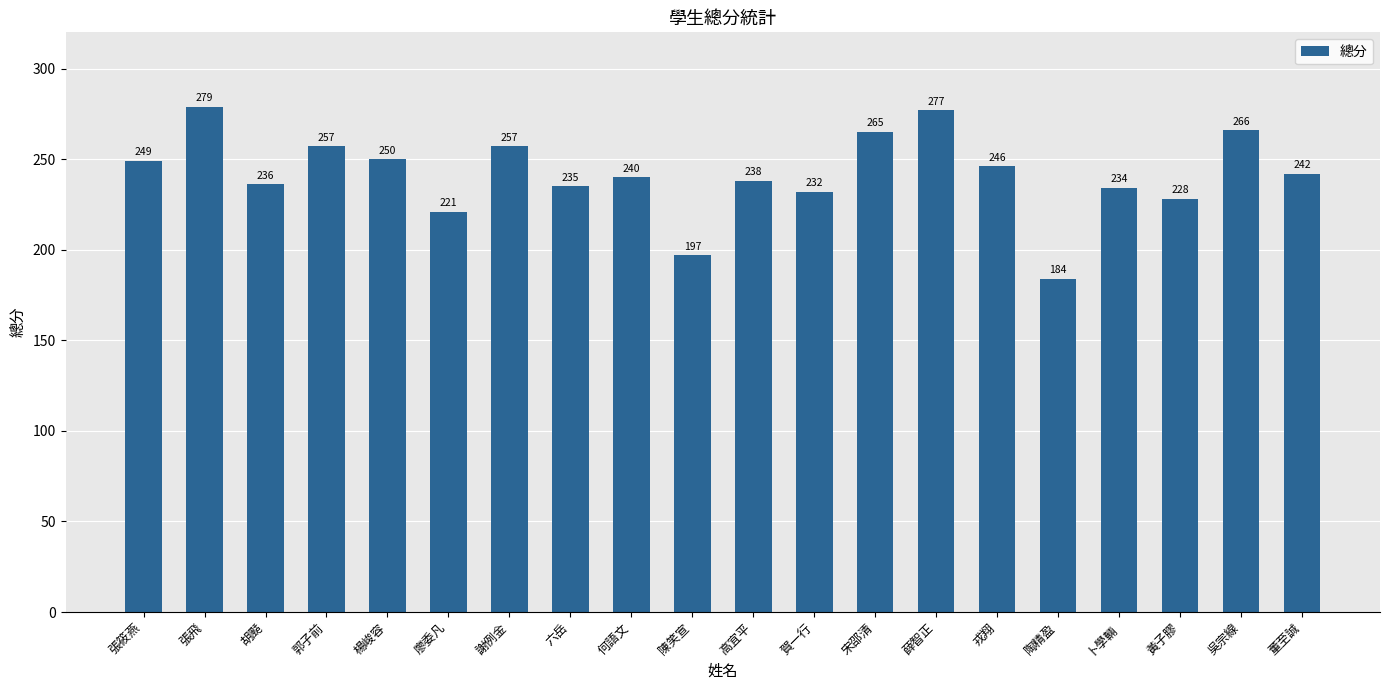

What is the label of the 20th bar from the left?

董至誠